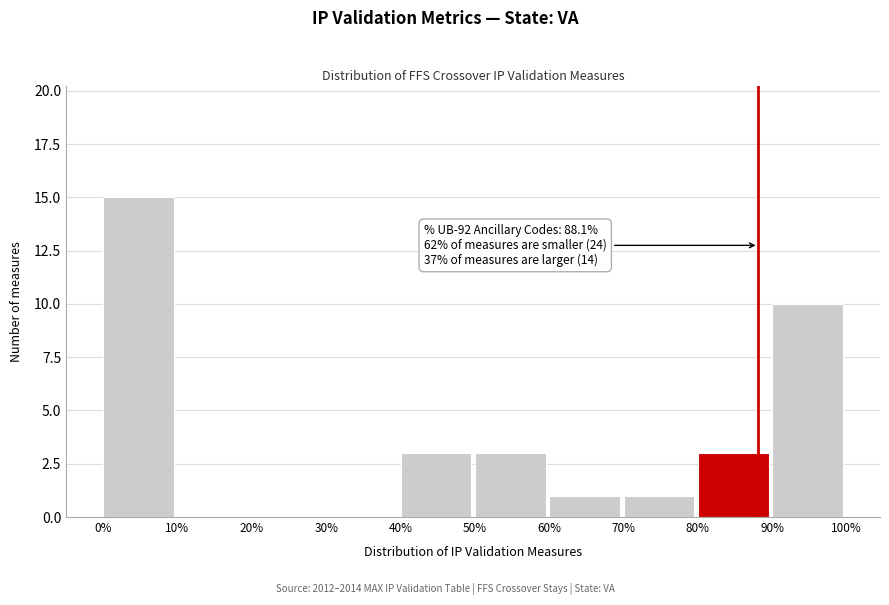

Over which range of the x-axis is the bar tallest?

0% to 10%